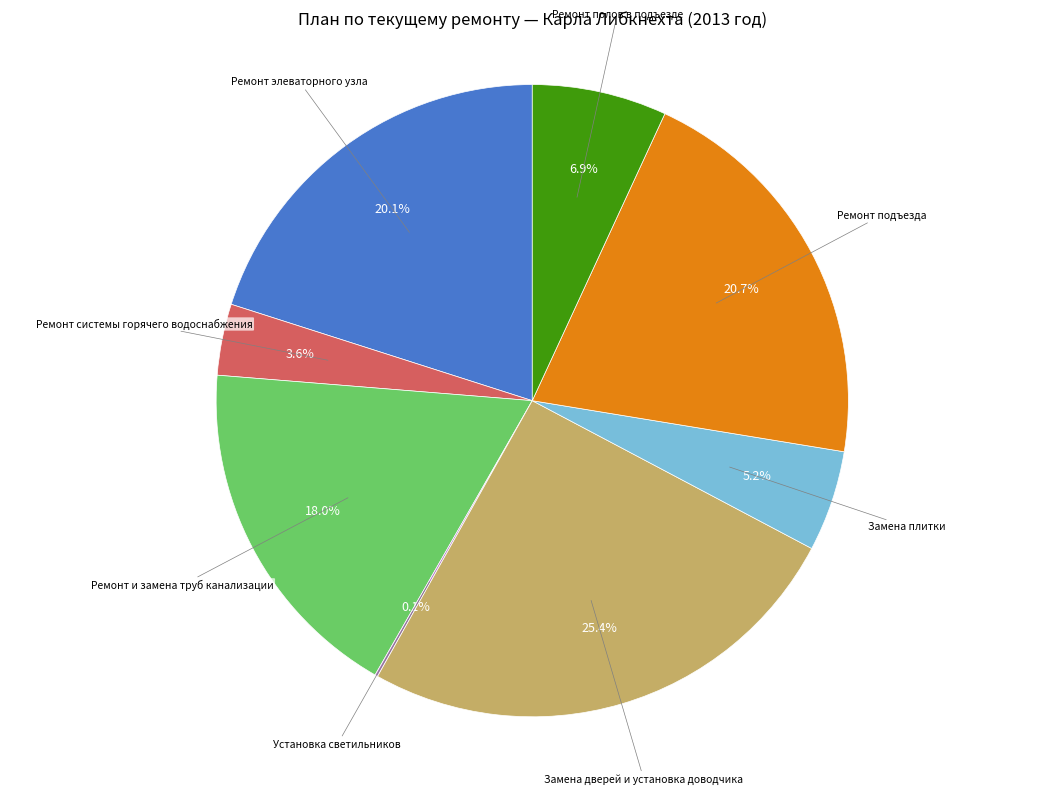

Is there a majority slice in this chart?

No